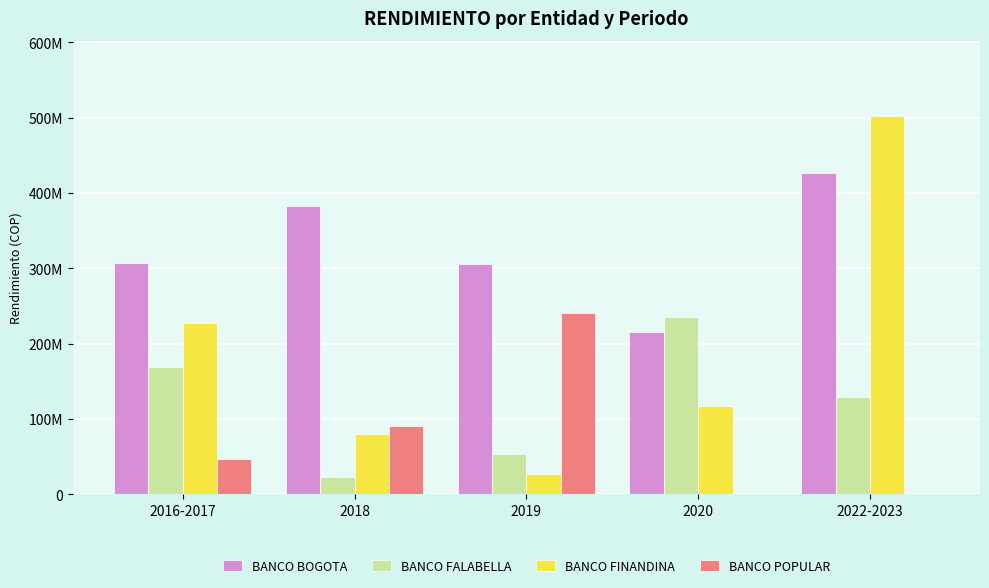

What are all the series names shown in the legend?

BANCO BOGOTA, BANCO FALABELLA, BANCO FINANDINA, BANCO POPULAR